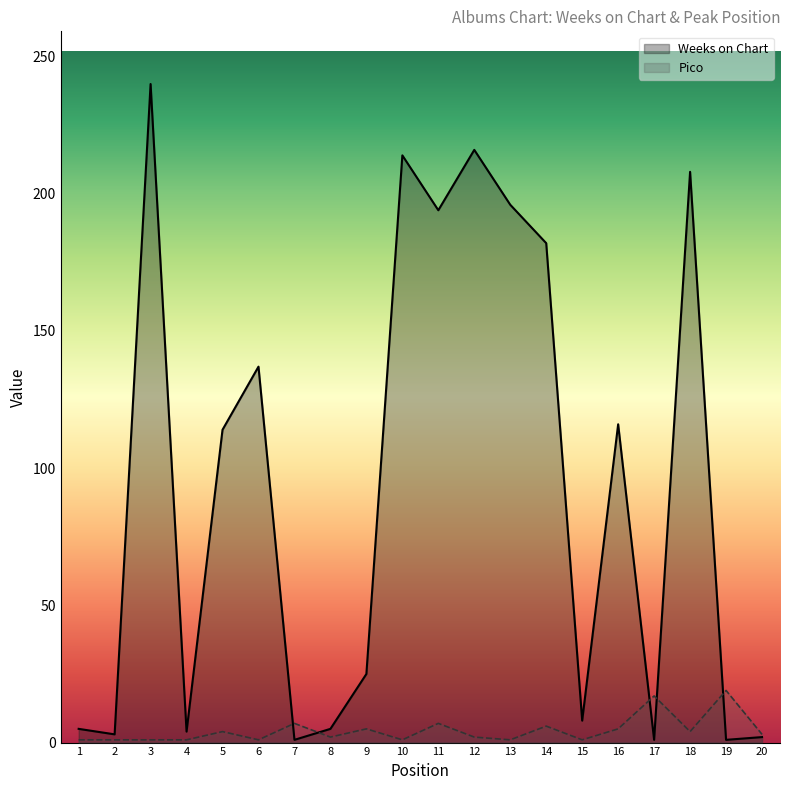

Rank the series by their average value, from highest to lowest.

Weeks on Chart, Pico